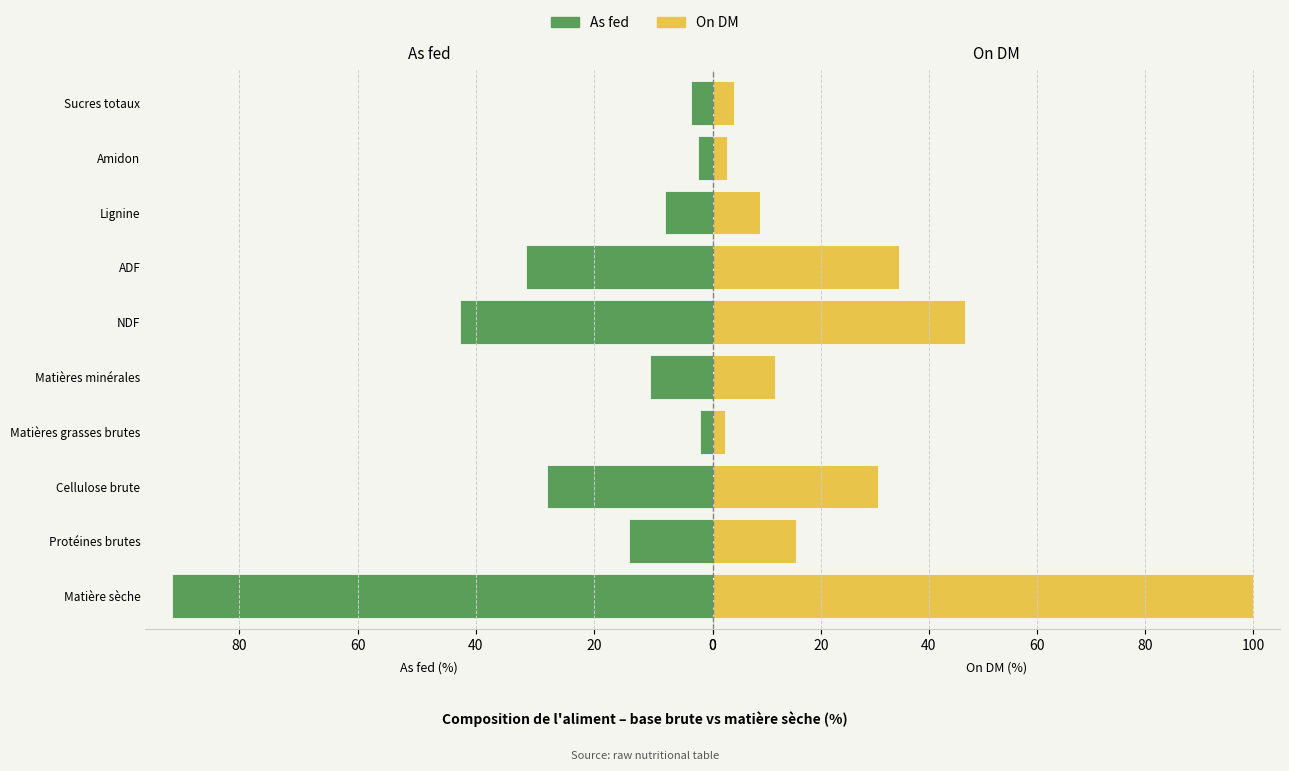

List the series in order of their peak value, lowest first.

As fed, On DM